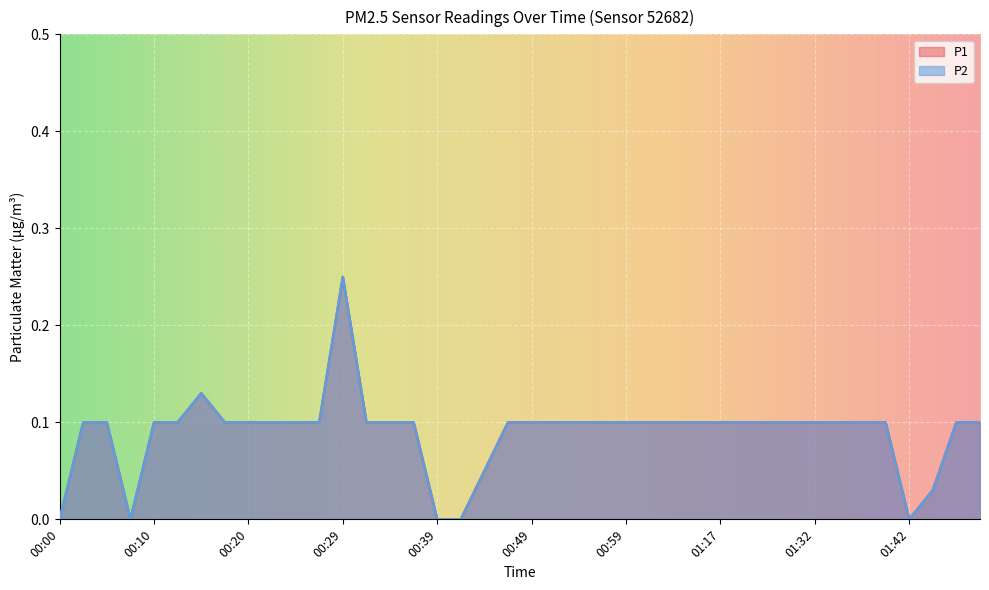

Rank the series by their maximum value, from lowest to highest.

P1, P2